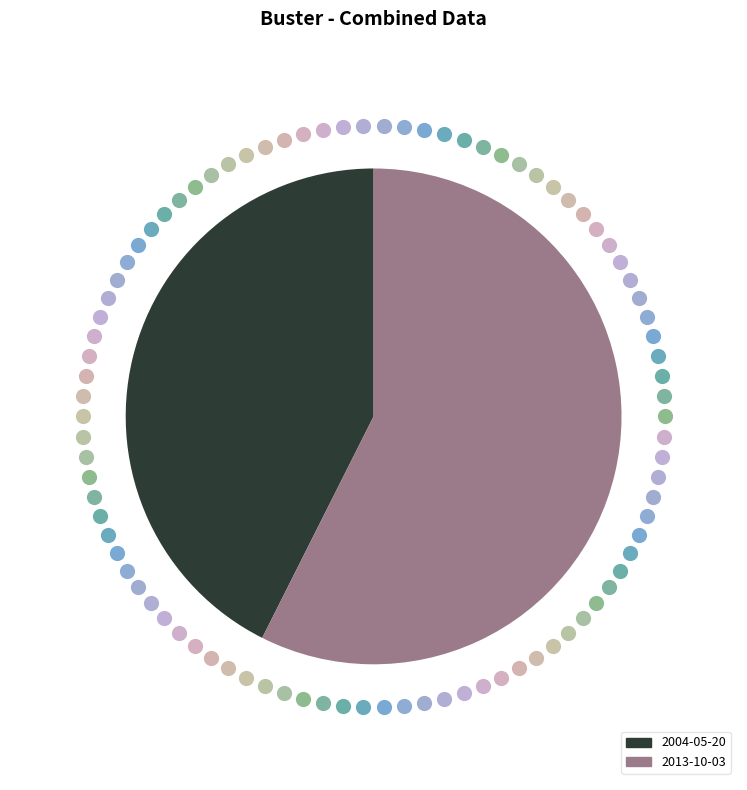

Rank the categories by value from highest to lowest.

2013-10-03, 2004-05-20